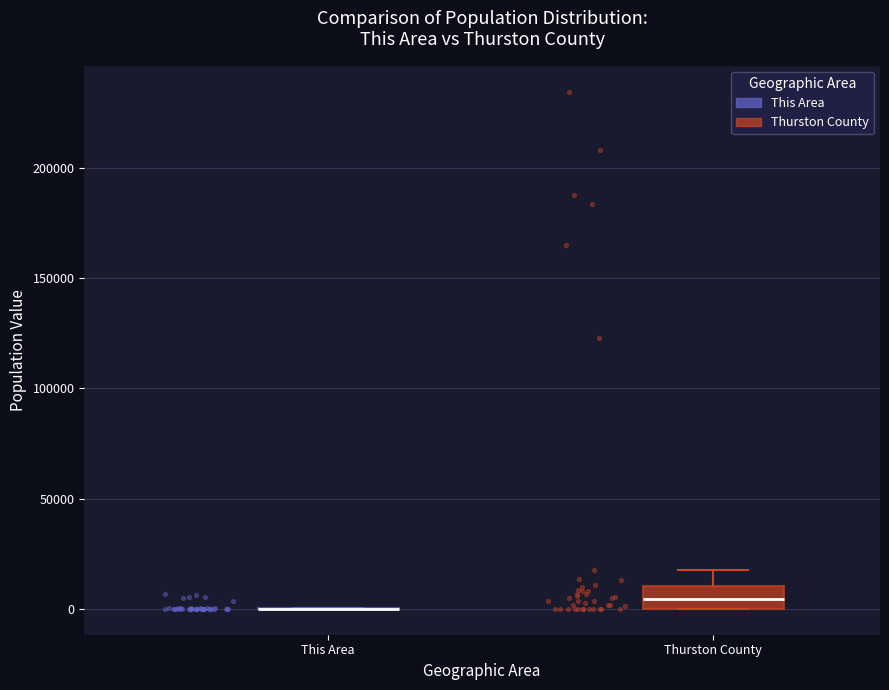

Reading left to right, read every box against the y-axis: the position of its median line, the range the box covers, and the ends of its whiskers. The values are not printed on the chart, so give them approximately, as read against the axis.

This Area: box collapsed to a line at 0, whiskers 0 to 0
Thurston County: median 5000, box 0 to 10000, whiskers 0 to 20000